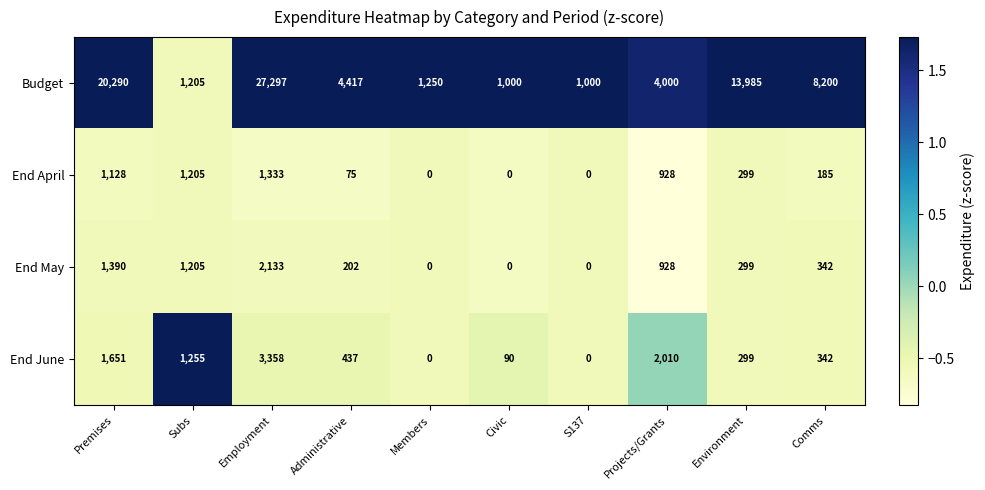

At how many categories does at least one series exceed 1?

10